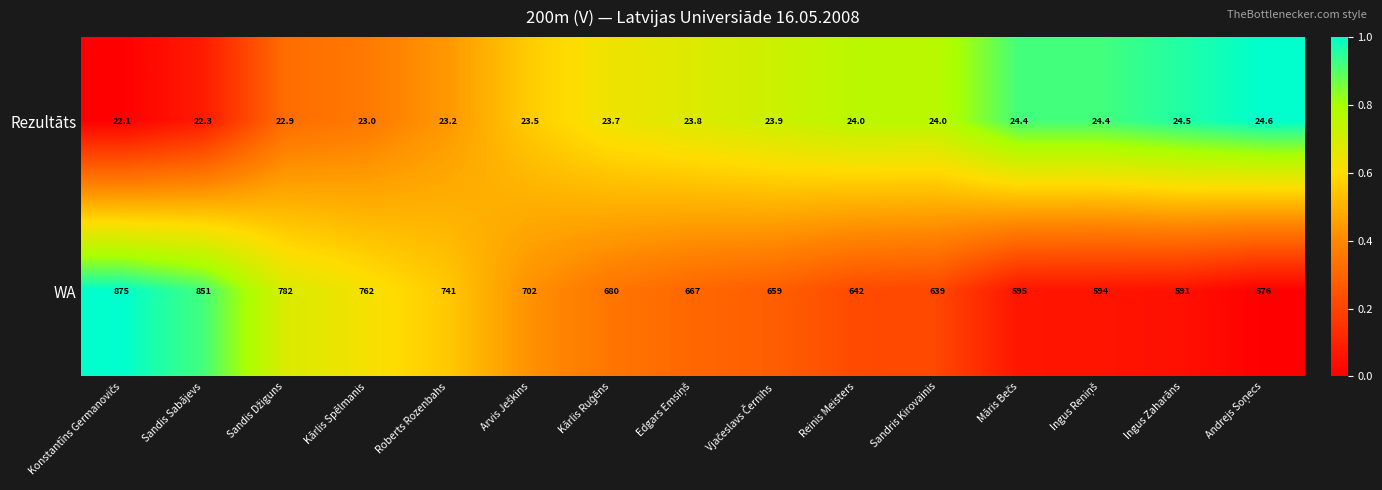

What is the average value of the Rezultāts series?

23.6